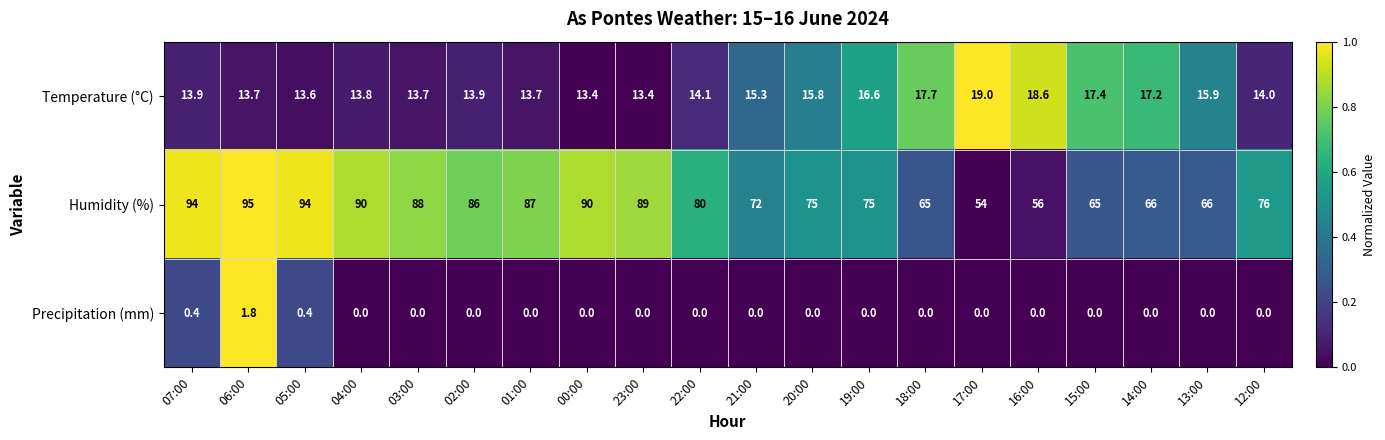

At which category is the sum across all series the highest?

06:00